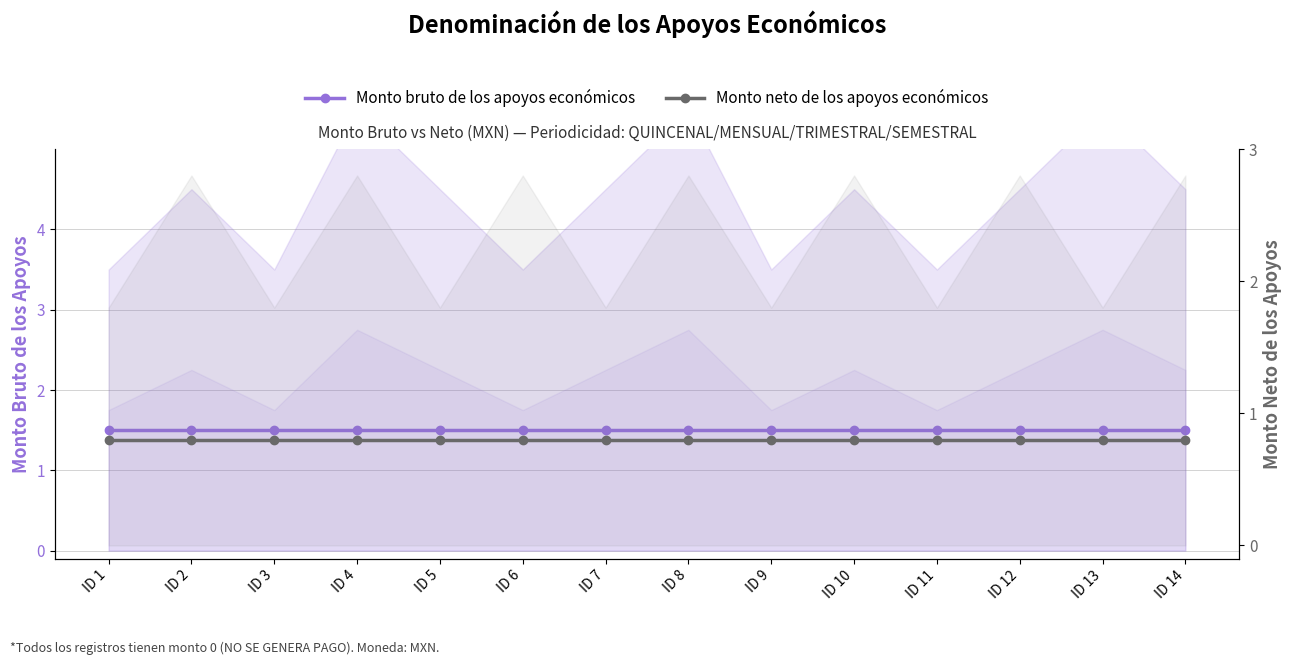

What is the difference between the highest and lowest values at ID 14?

0.7